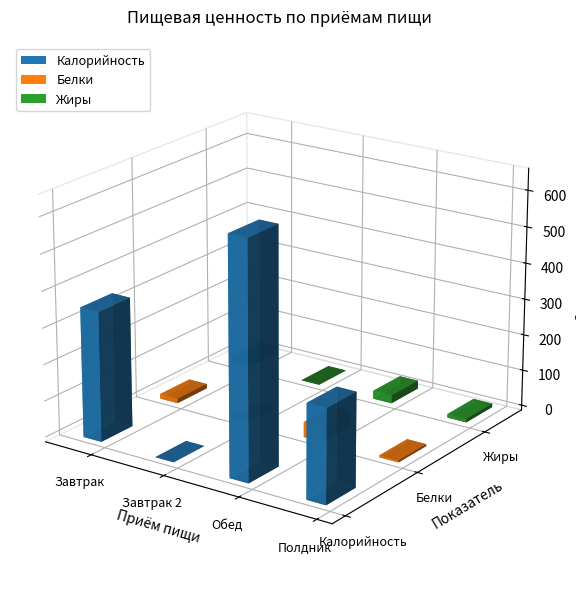

Which series has the largest range (max minus min)?

Калорийность